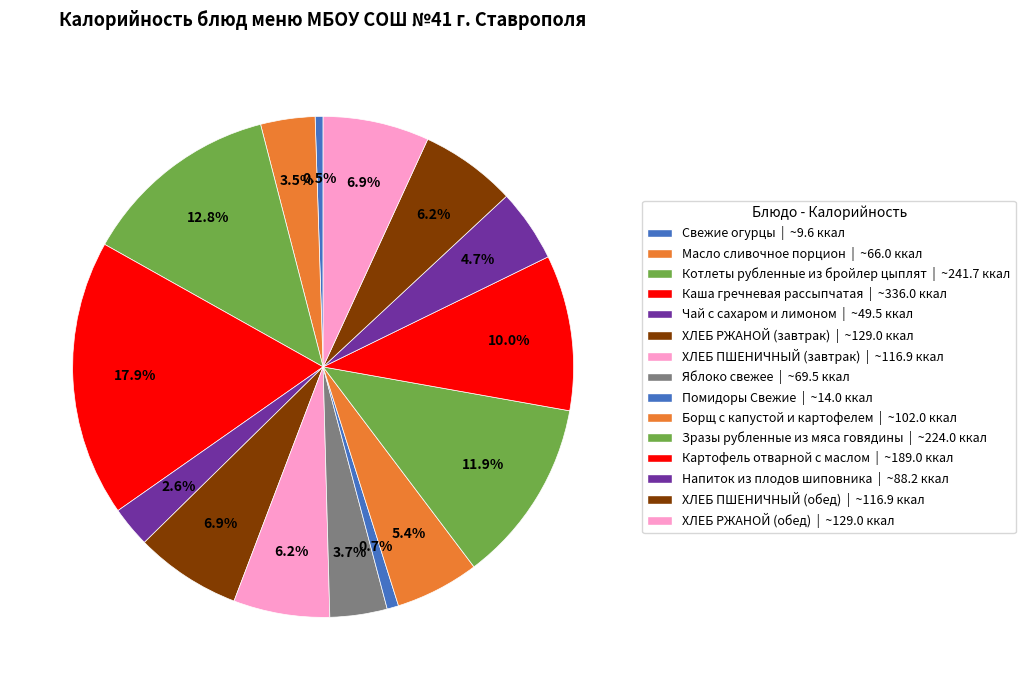

Which has a higher value, Напиток из плодов шиповника or Масло сливочное порцион?

Напиток из плодов шиповника